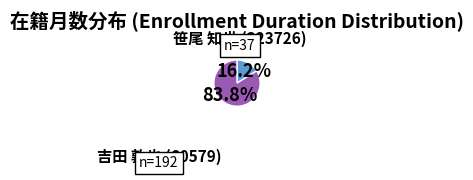

Does any single category account for the majority?

Yes